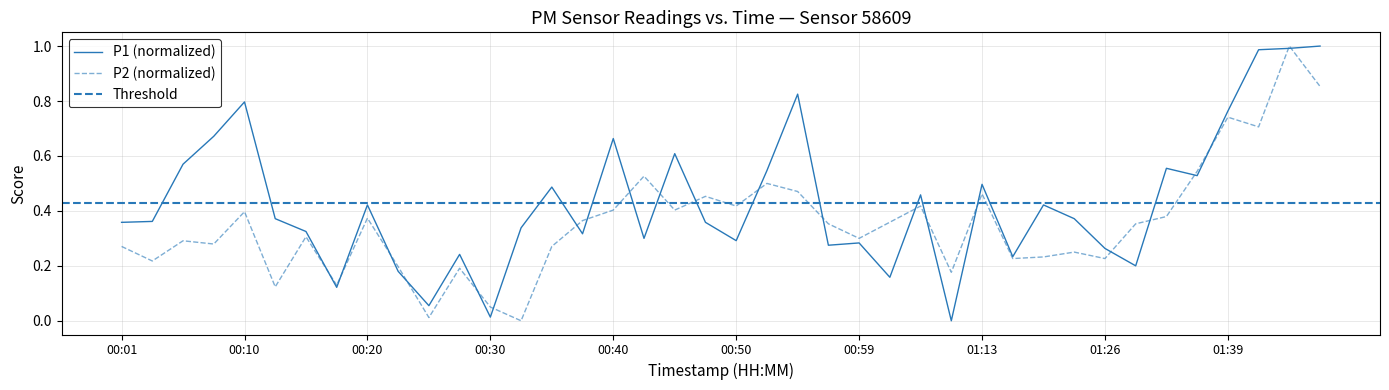

At 00:57, list the series in order from smallest to largest.

P1, P2